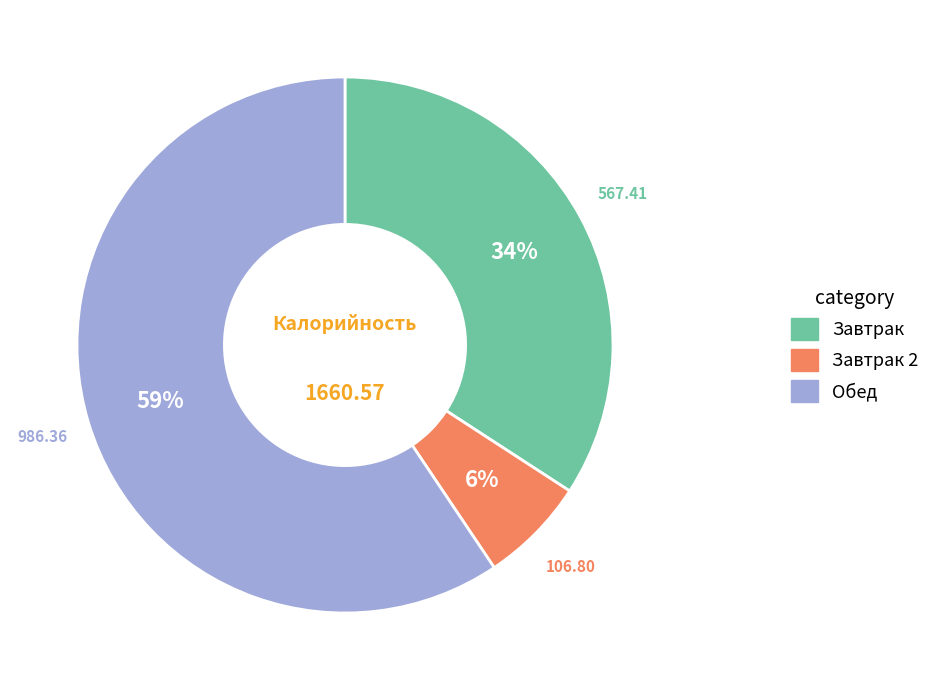

How many slices are in this pie chart?

3